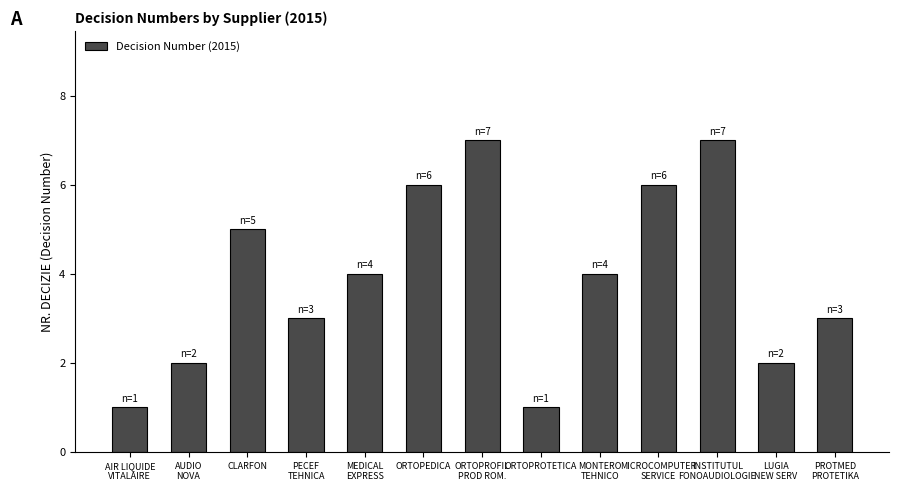

What is the label of the 3rd bar from the right?

INSTITUTUL
FONOAUDIOLOGIE